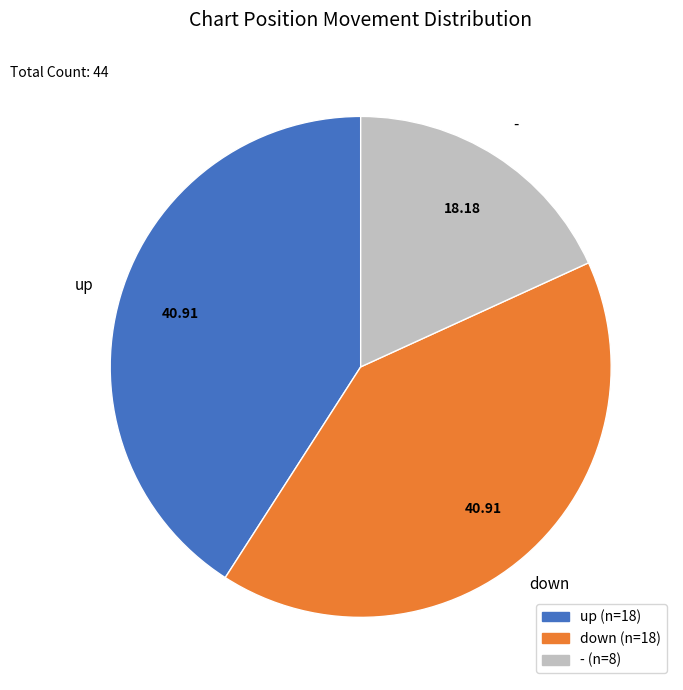

Does up account for over 50% of the chart?

No